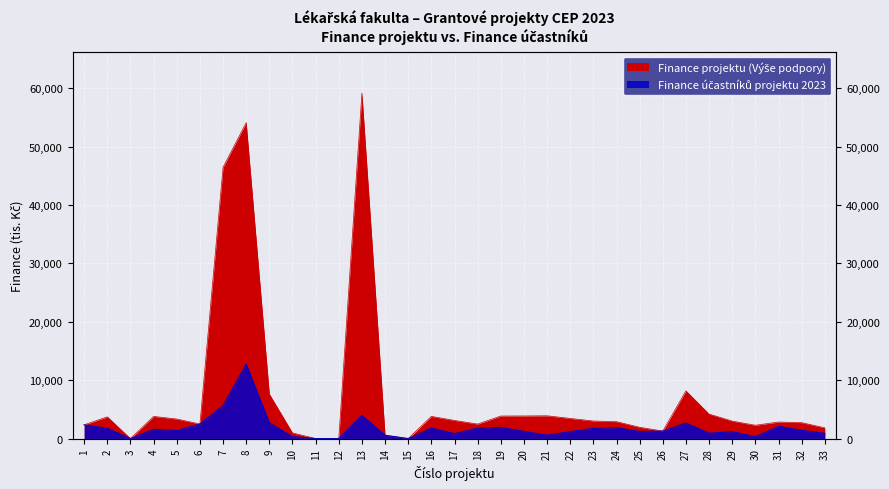

The Finance projektu (Výše podpory) series shows 565 at 14. True or false?

True